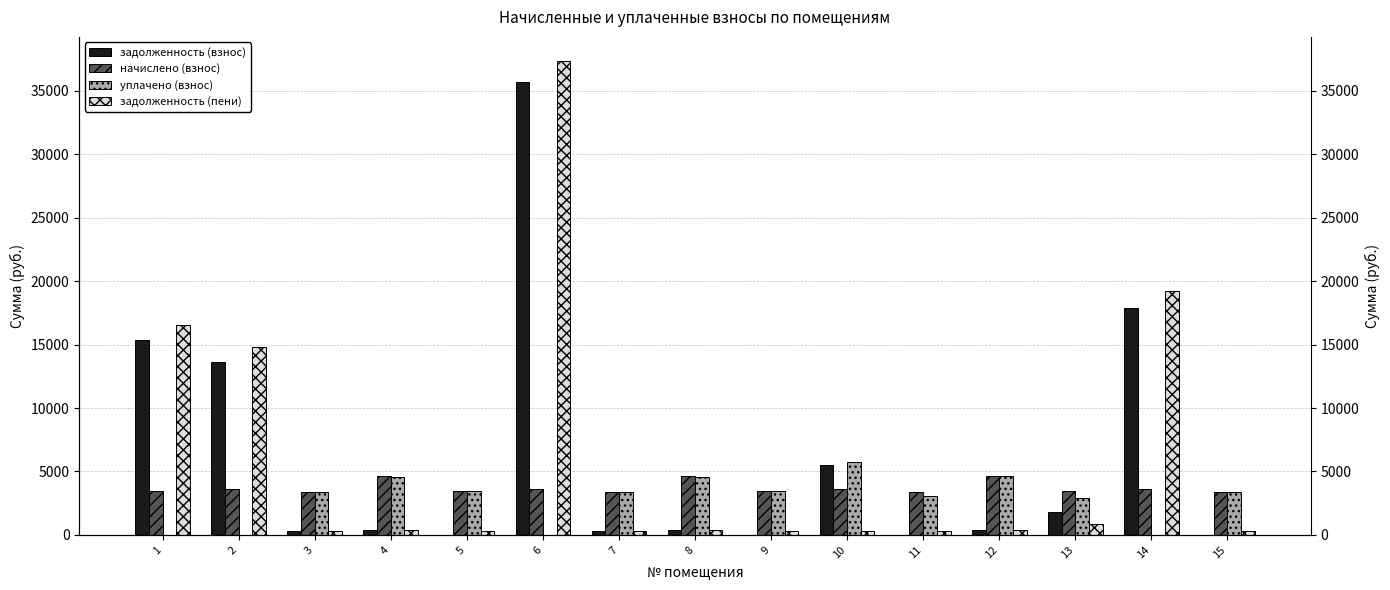

Reading left to right, transcribe all the data shown in this chart.

задолженность (взнос): 15341.2	13620.8	284.4	384.9	0.0	35735.7	281.7	386.3	0.0	5511.7	0.0	386.9	1767.2	17892.7	0.0
начислено (взнос): 3468.5	3588.4	3412.6	4619.4	3492.5	3604.4	3380.6	4635.4	3484.6	3612.4	3388.6	4643.4	3492.5	3604.4	3396.6
уплачено (взнос): 0.0	0.0	3383.5	4580.1	3462.8	0.0	3351.9	4595.9	3454.9	5744.0	3065.4	4603.9	2910.0	0.0	3367.7
задолженность (пени): 16573.1	14847.0	284.4	384.9	291.0	37387.8	281.7	386.3	290.4	301.0	276.7	386.9	880.7	19214.1	283.1